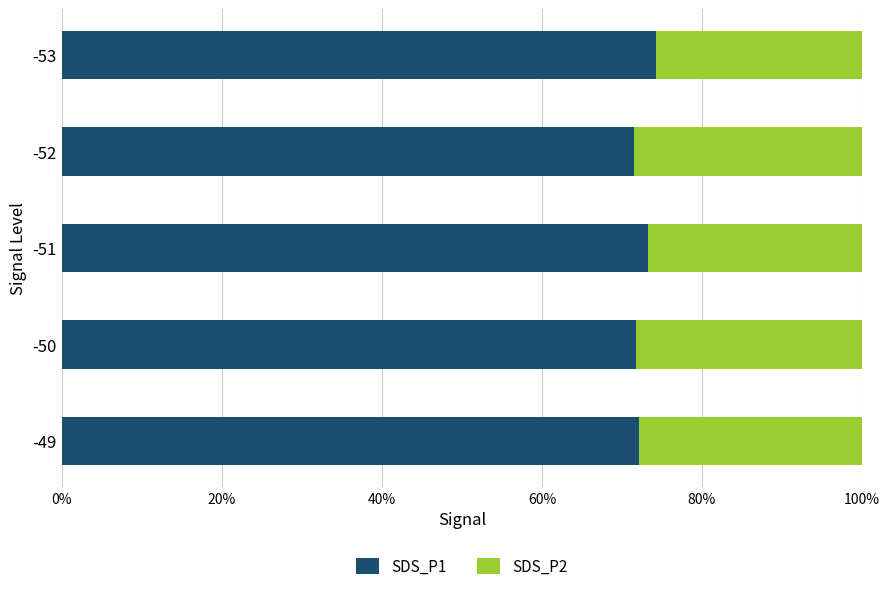

The value of SDS_P1 at -49 is 24.5. True or false?

False